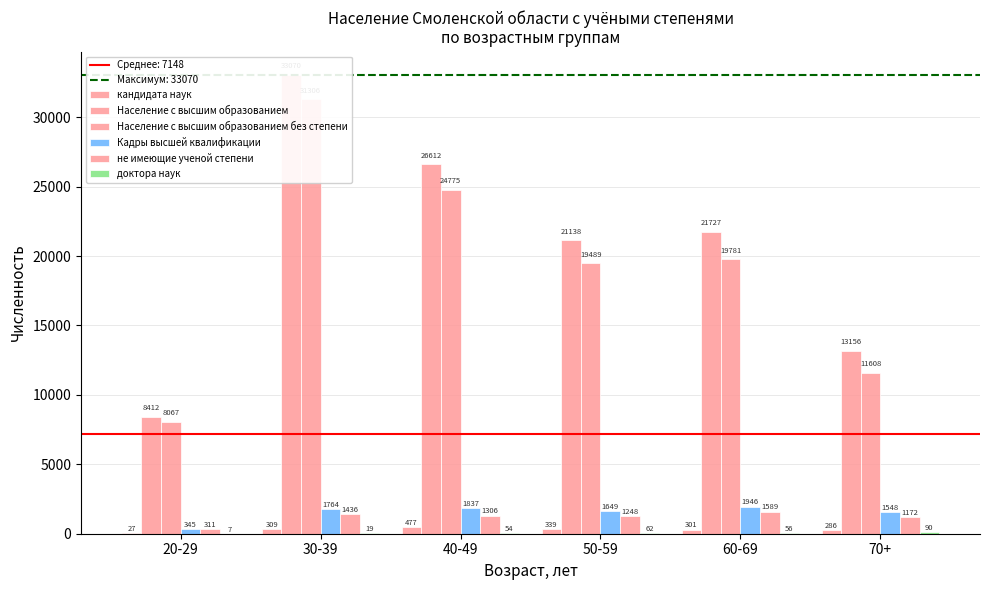

Which series has the largest total across all categories?

Население с высшим образованием